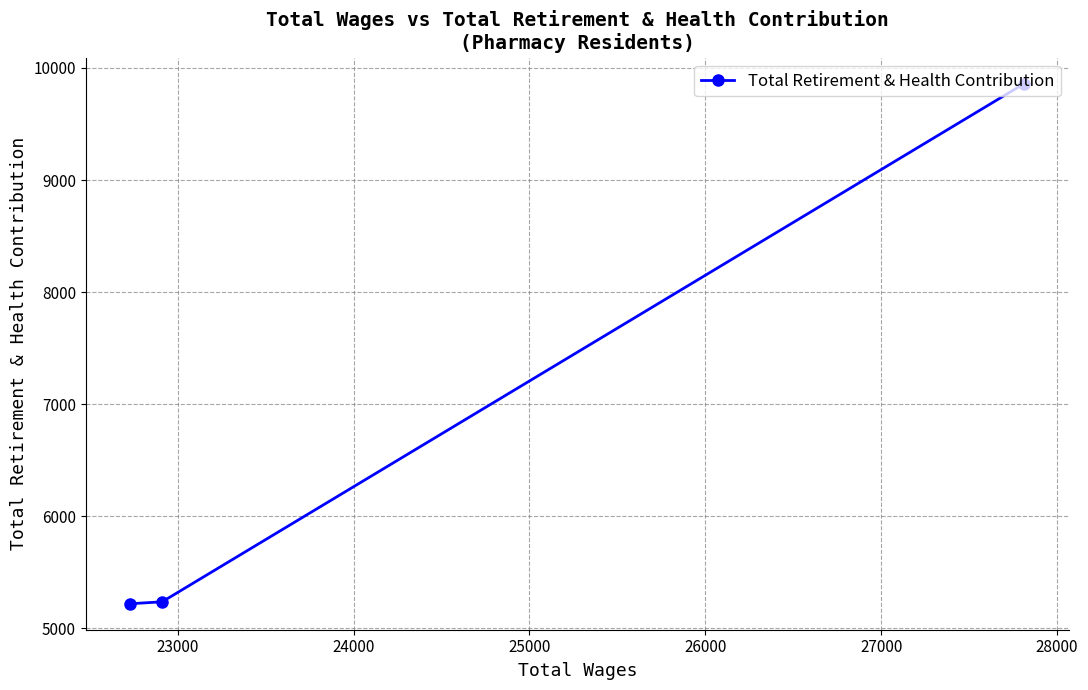

True or false: the data shows 8541 at 24000.

False